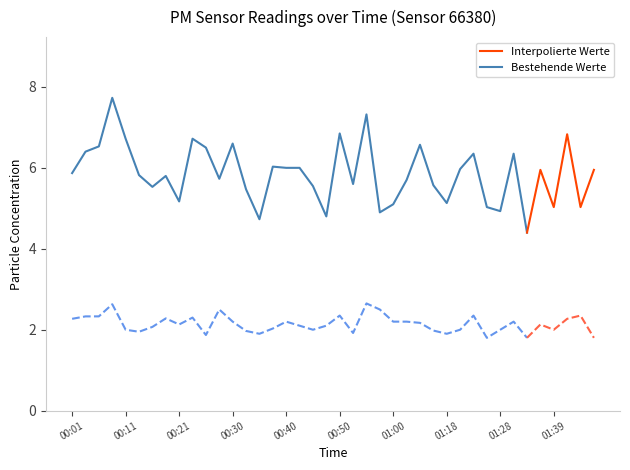

What is the average value of the P2 series?

2.1